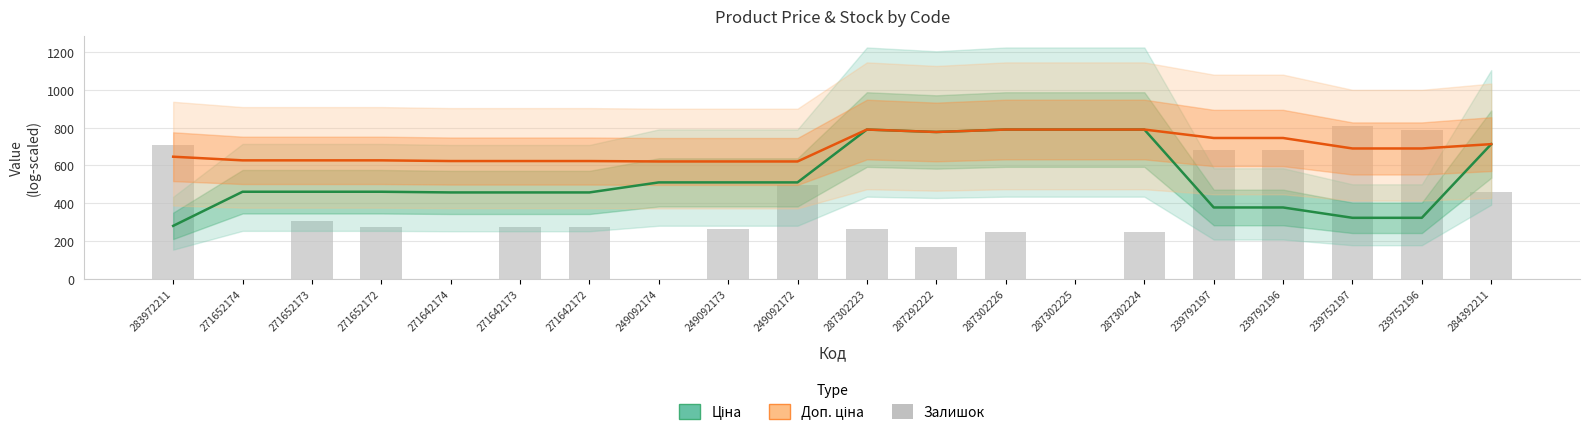

What is the approximate value of Залишок at 284392211?

459.4